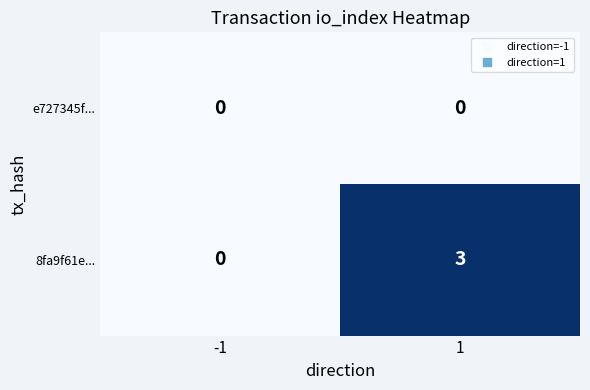

Between -1 and 1, which series saw the biggest shift?

8fa9f61e...